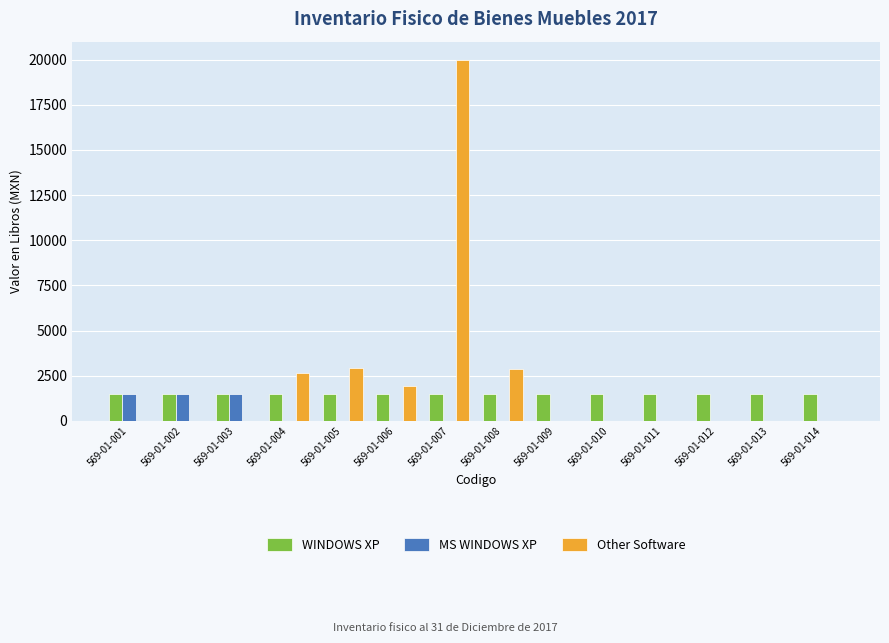

What are all the series names shown in the legend?

WINDOWS XP, MS WINDOWS XP, Other Software